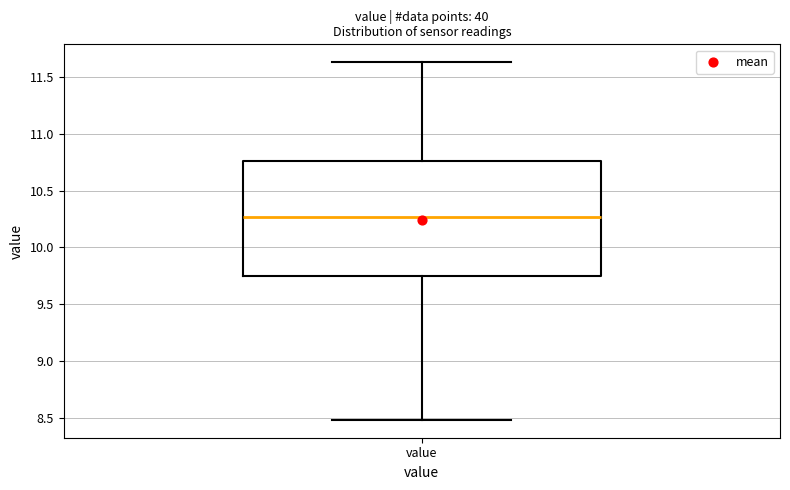

Transcribe this box plot: give where the median line is, the range the box spans, and where the two whiskers end, as read against the y-axis. The values are not printed on the chart, so give them approximately, as read against the axis.

median 10.25, box 9.75 to 10.75, whiskers 8.50 to 11.65